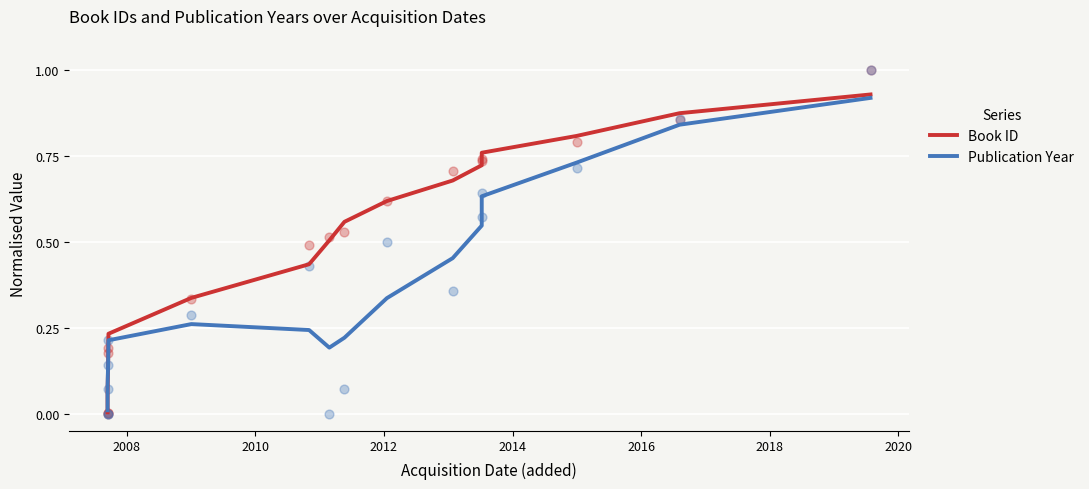

What are all the series names shown in the legend?

Book ID, Publication Year